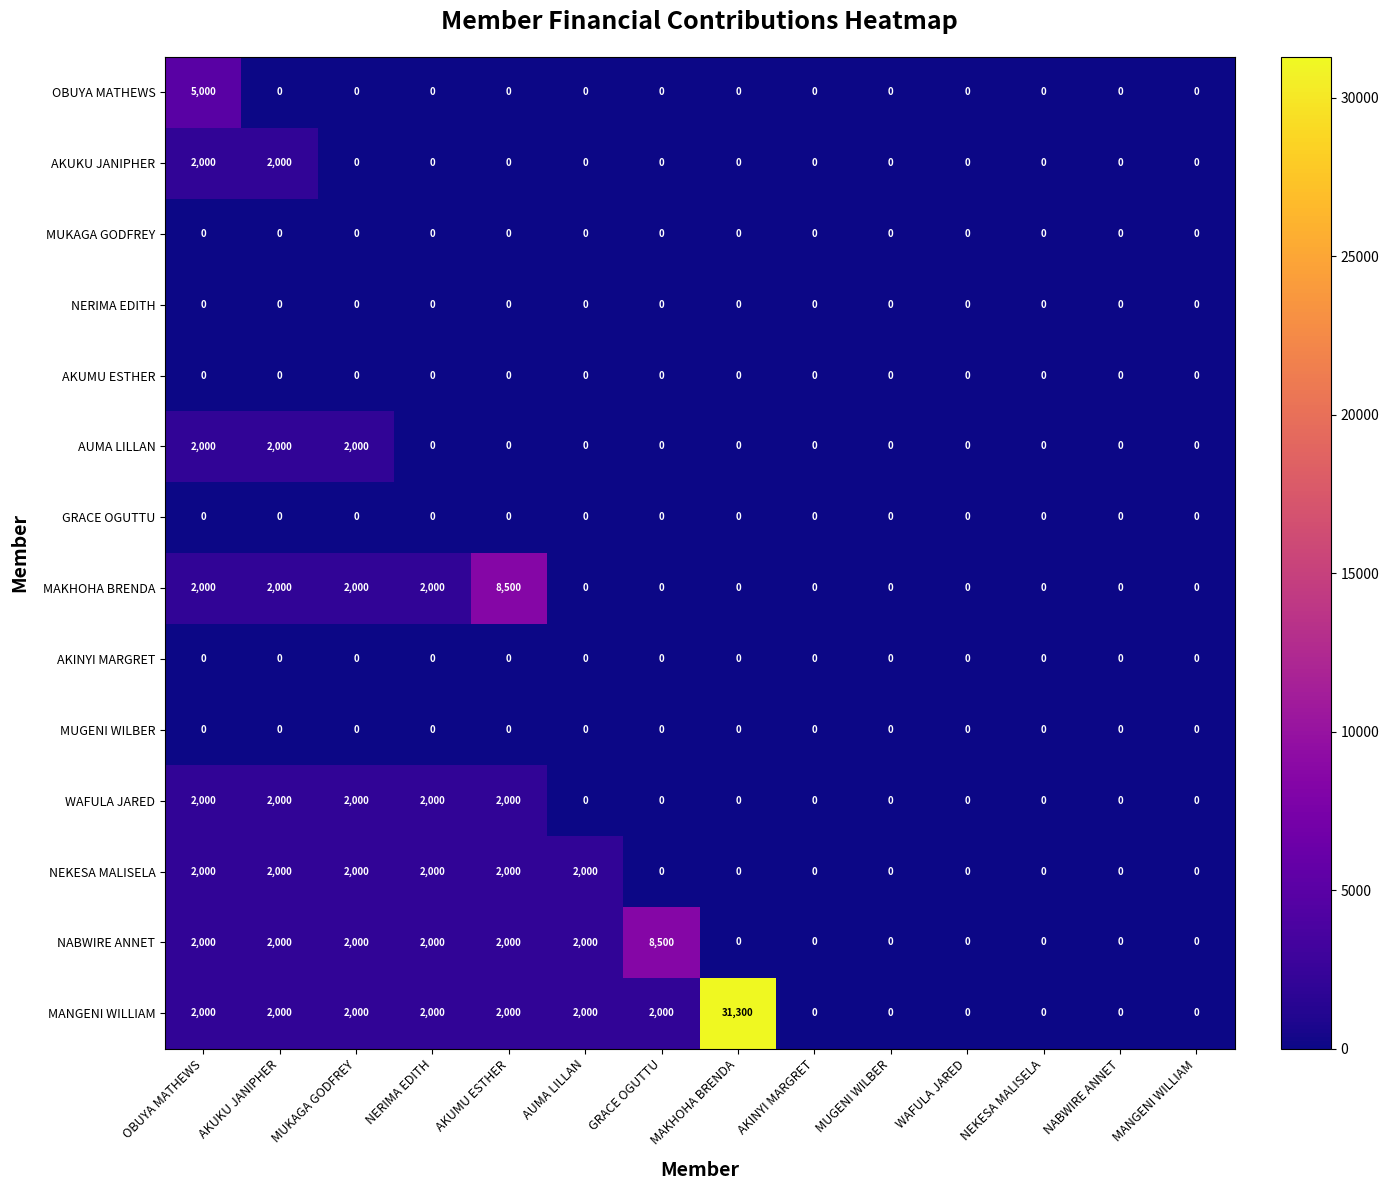

At which category is the sum across all series the highest?

MAKHOHA BRENDA